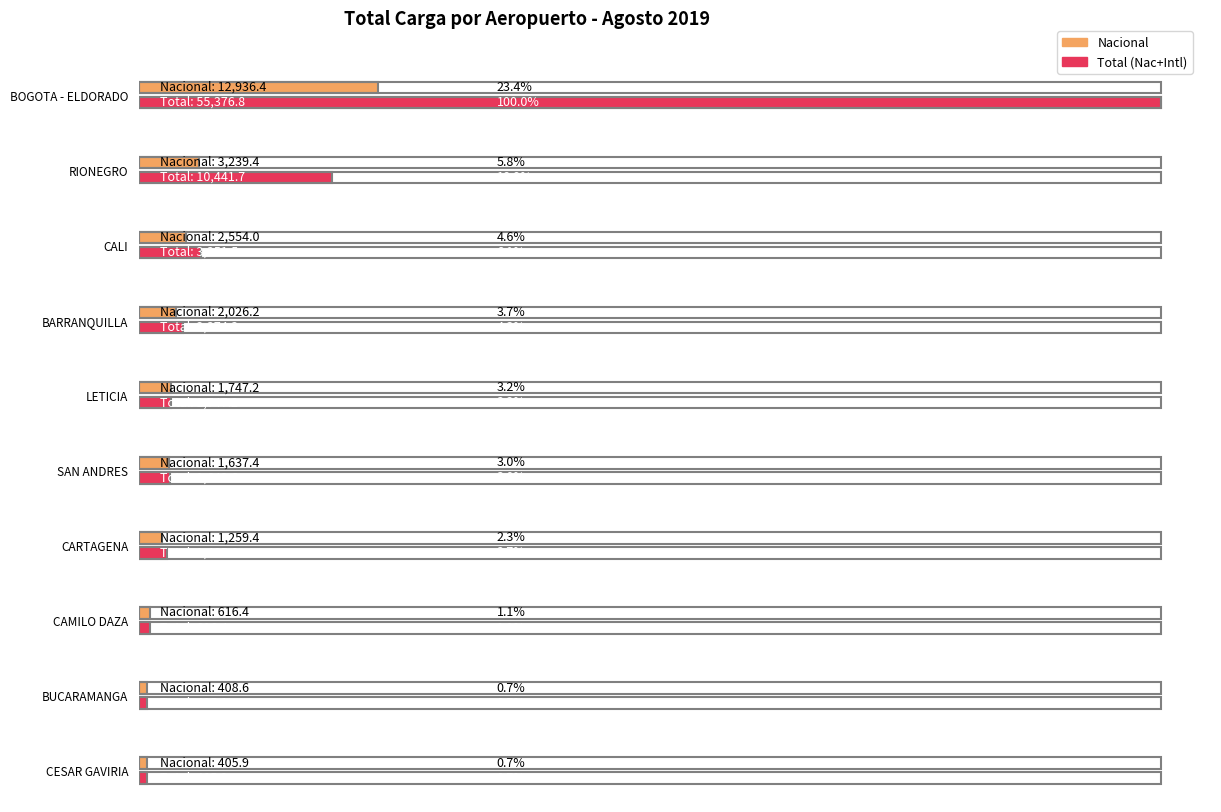

What is the maximum value for Nacional?

12936.4